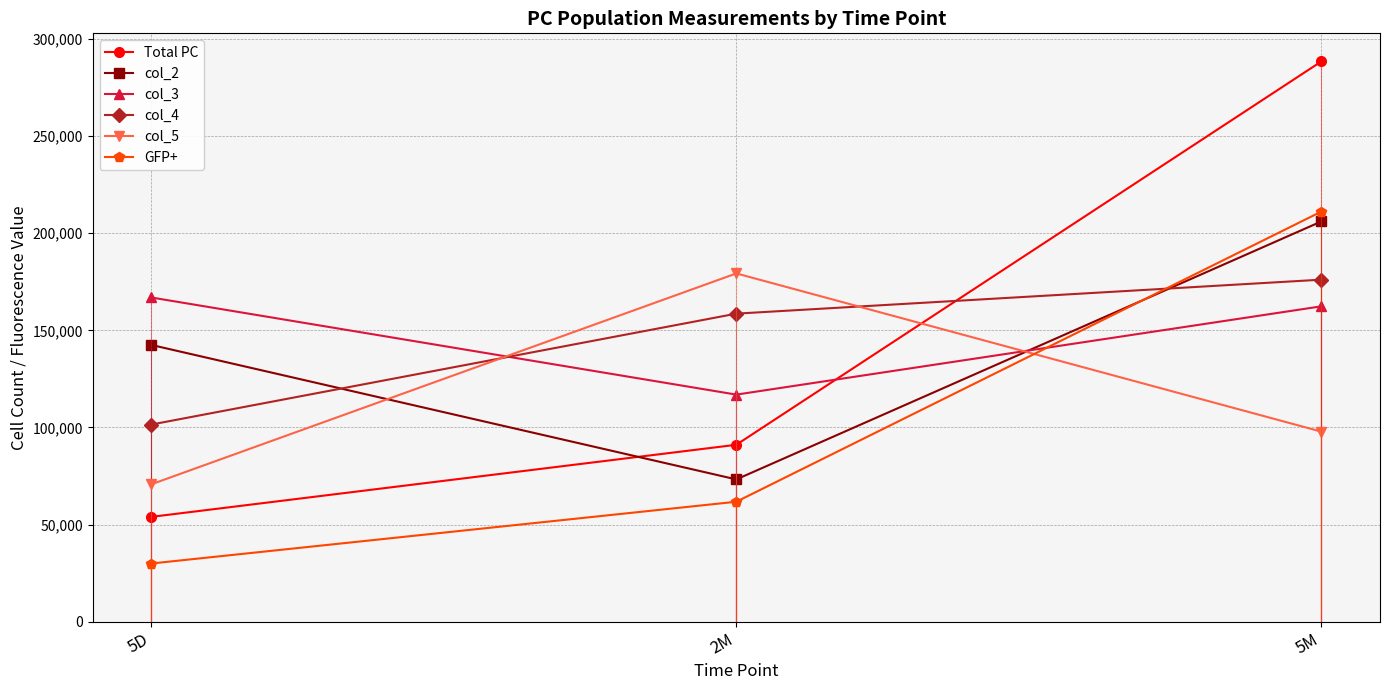

How many series are shown in this chart?

6